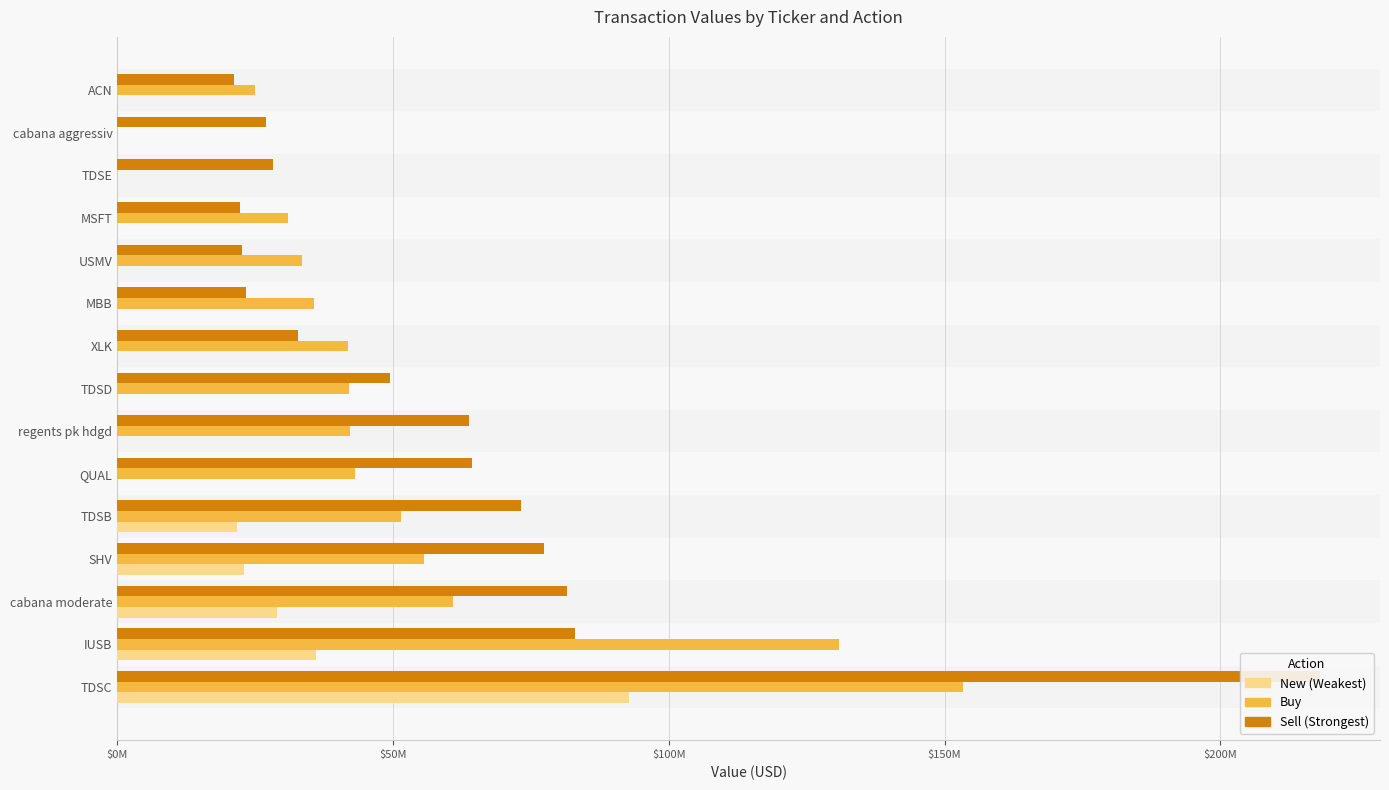

List the series in order of their peak value, highest first.

Sell, Buy, New